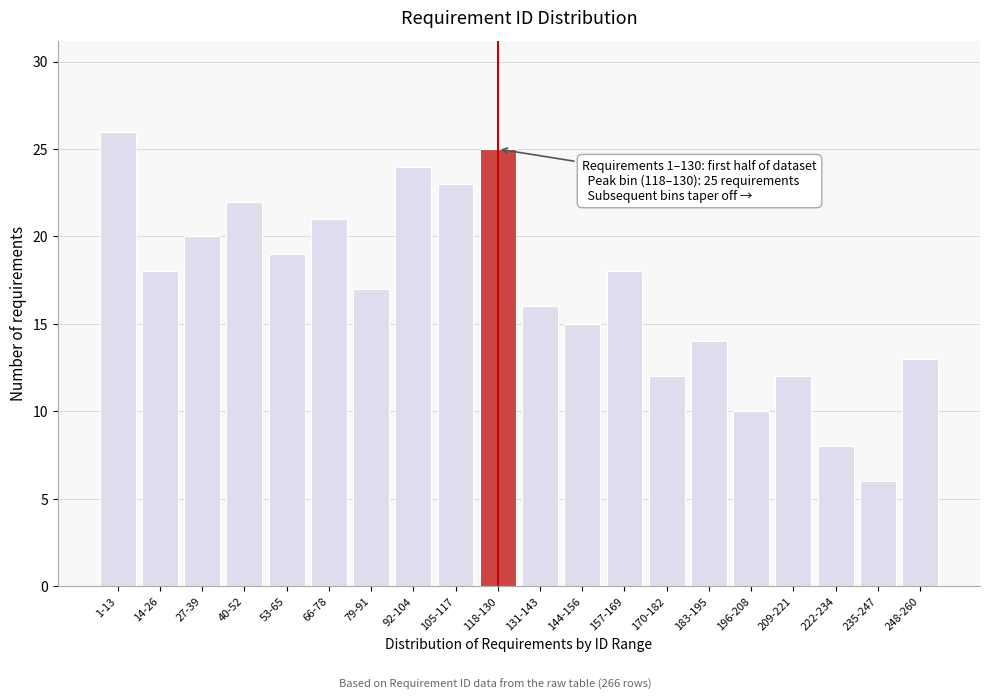

Reading left to right, what are all the values shown in this chart?

1-13=26	14-26=18	27-39=20	40-52=22	53-65=19	66-78=21	79-91=17	92-104=24	105-117=23	118-130=25	131-143=16	144-156=15	157-169=18	170-182=12	183-195=14	196-208=10	209-221=12	222-234=8	235-247=6	248-260=13